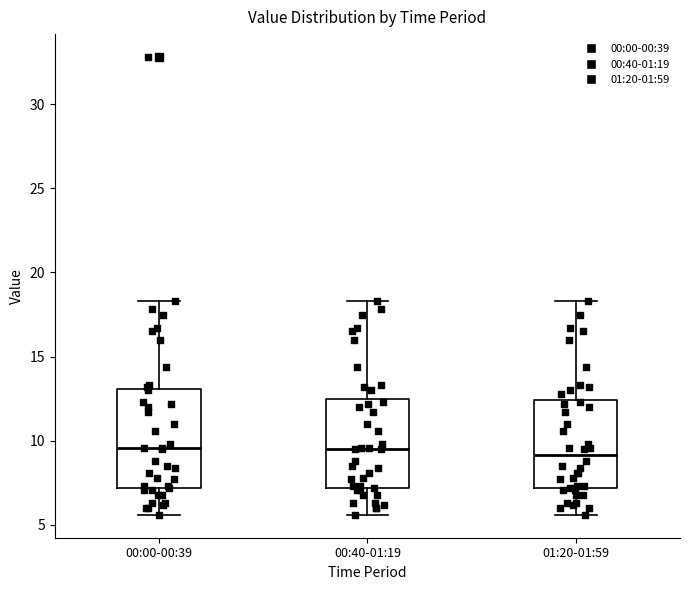

Reading left to right, read every box against the y-axis: the position of its median line, the range the box covers, and the ends of its whiskers. The values are not printed on the chart, so give them approximately, as read against the axis.

00:00-00:39: median 9.5, box 7.0 to 13.0, whiskers 5.5 to 18.5
00:40-01:19: median 9.5, box 7.0 to 12.5, whiskers 5.5 to 18.5
01:20-01:59: median 9.0, box 7.0 to 12.5, whiskers 5.5 to 18.5